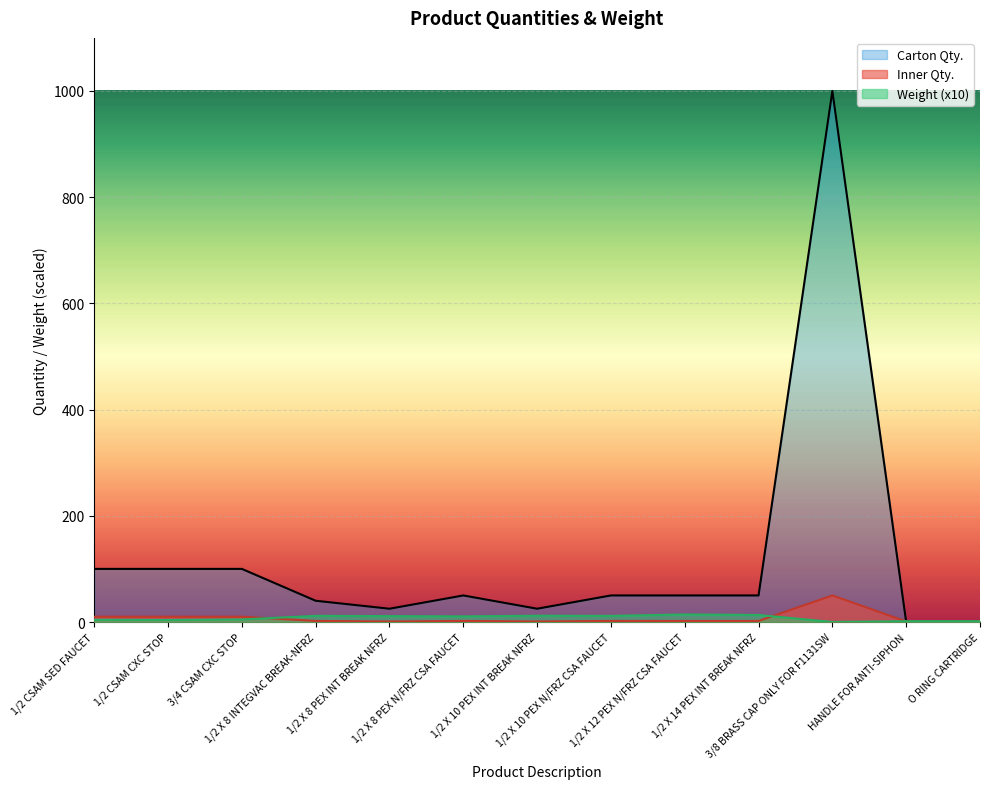

The Carton Qty. series shows 50.0 at 1/2 X 8 PEX N/FRZ CSA FAUCET. True or false?

True